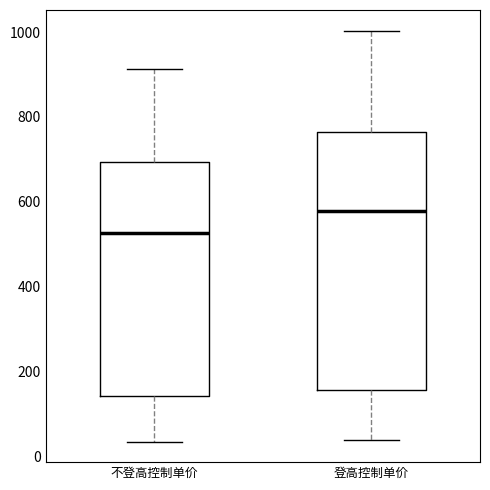

Reading left to right, transcribe this box plot: for each box, give where its median line is, the range the box spans, and where its two whiskers end, as read against the y-axis. The values are not printed on the chart, so give them approximately, as read against the axis.

不登高控制单价: median 520, box 140 to 700, whiskers 40 to 920
登高控制单价: median 580, box 160 to 760, whiskers 40 to 1000